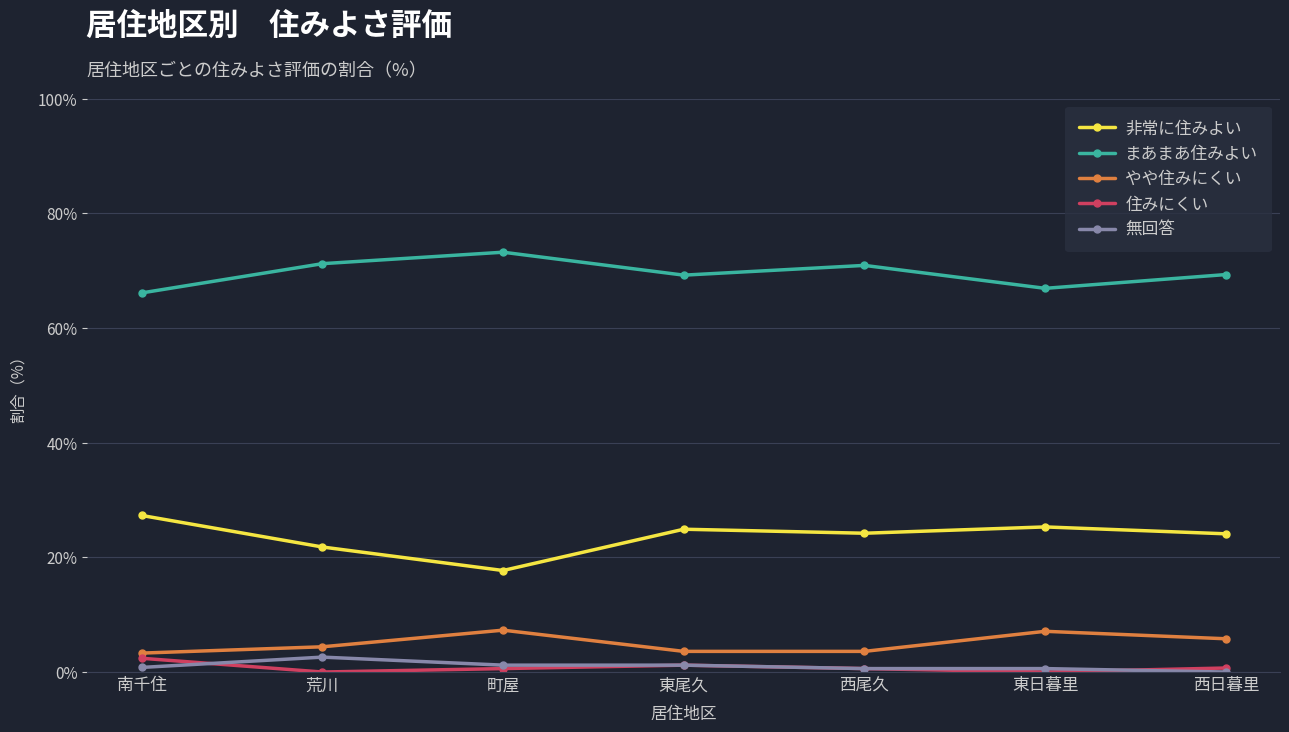

True or false: やや住みにくい and まあまあ住みよい cross at least once.

False